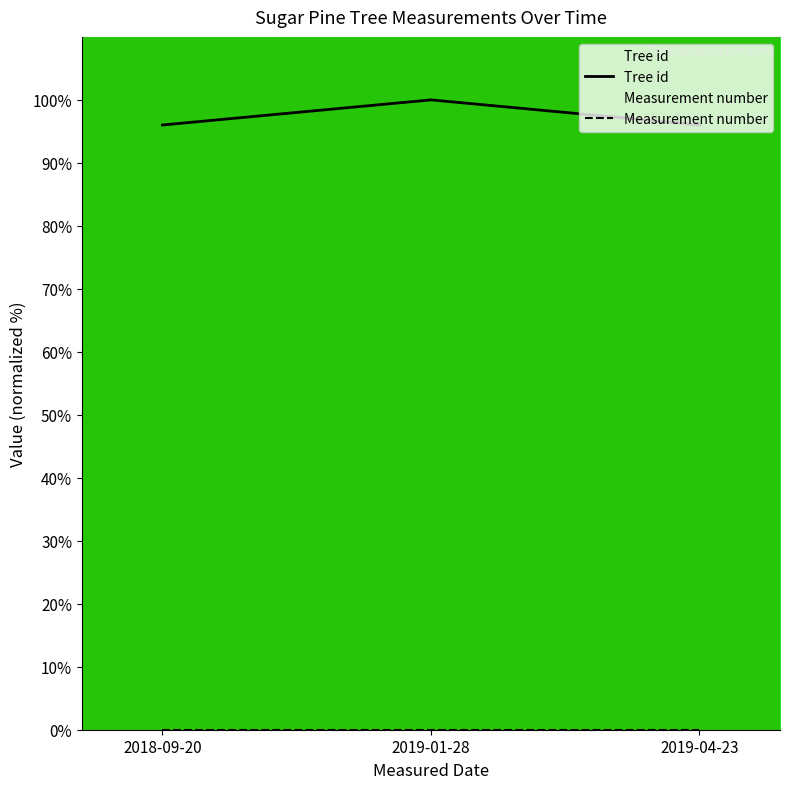

At which category is the sum across all series the highest?

2019-01-28